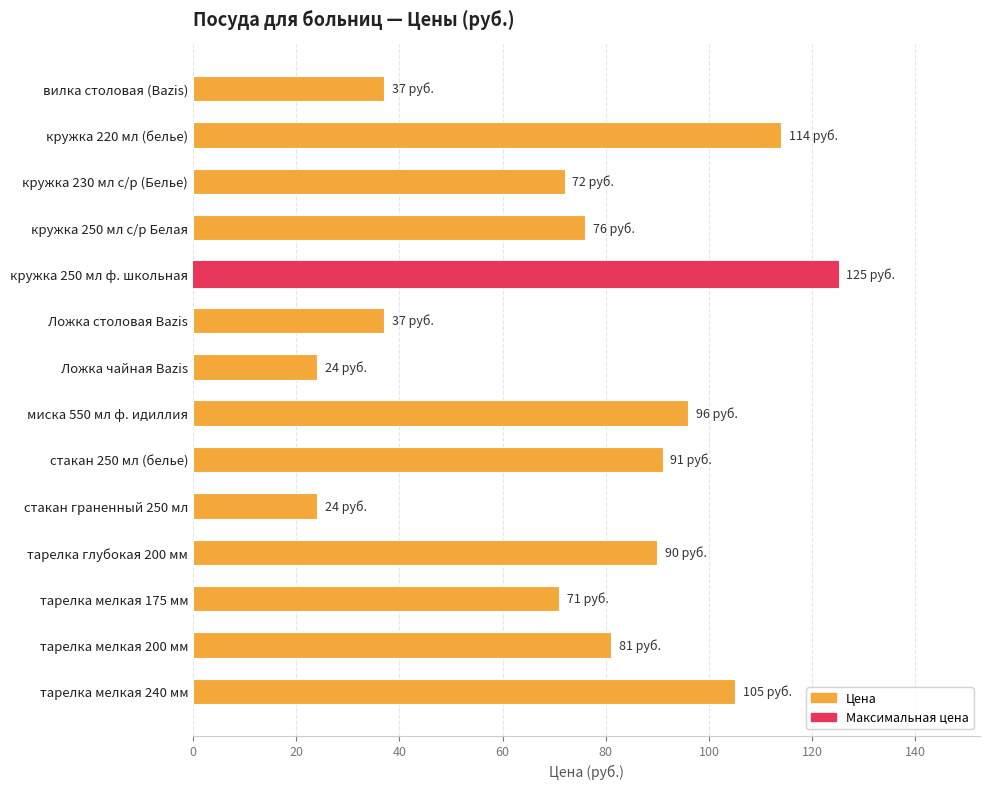

What is the minimum value shown in the chart?

24